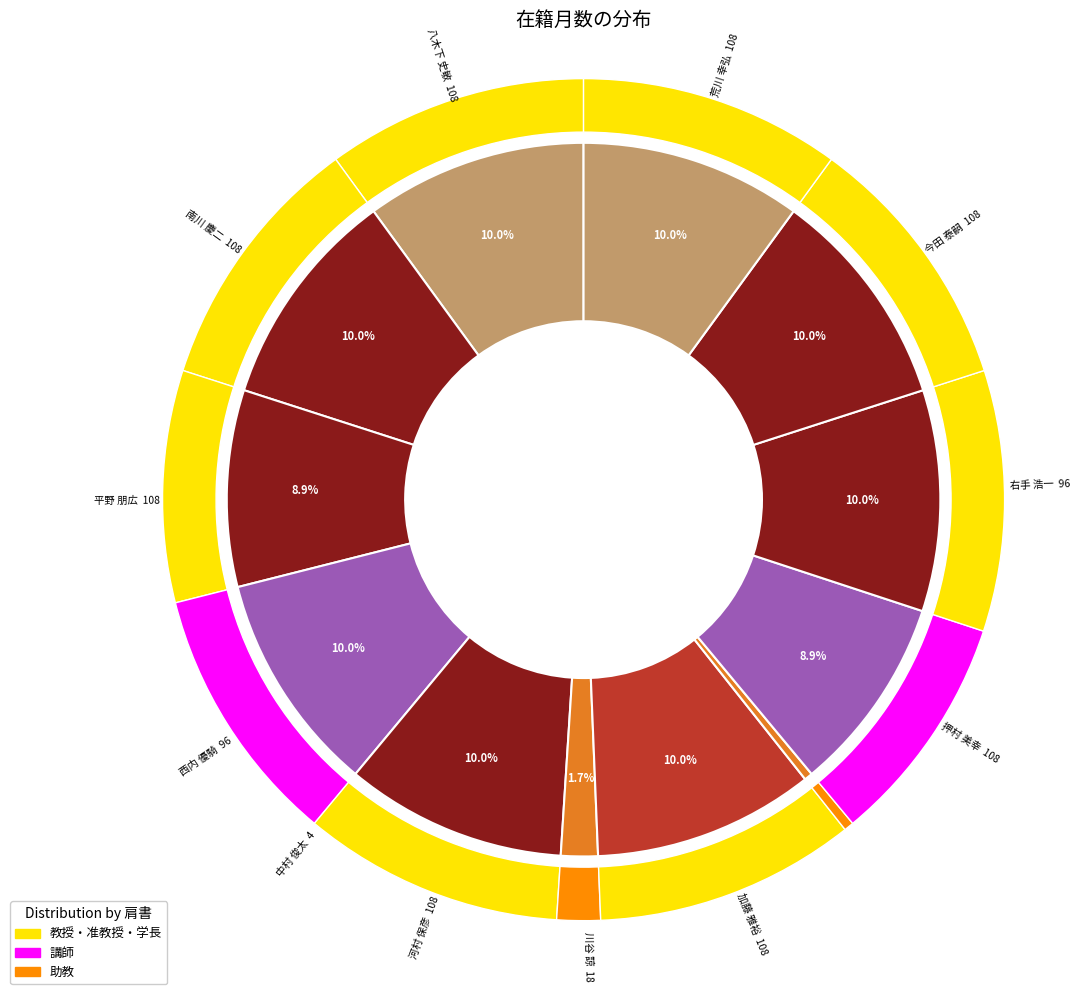

Which category has the smallest portion of the pie?

中村 俊太